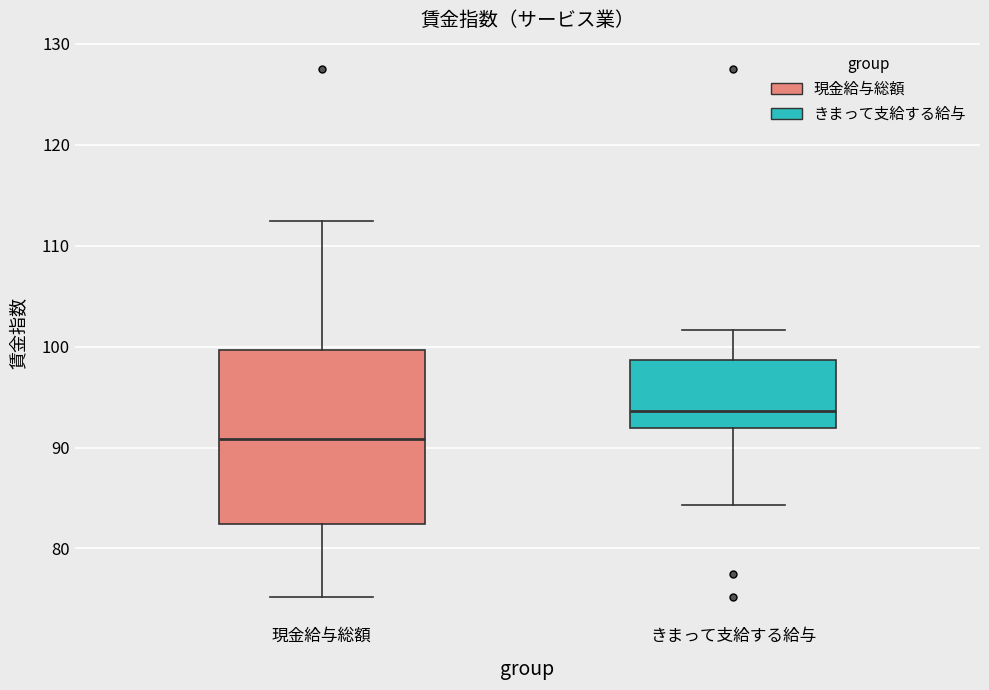

Where does the median line of the box for 現金給与総額 sit on the y-axis? The values are not printed on the chart, so give them approximately, as read against the axis.

91